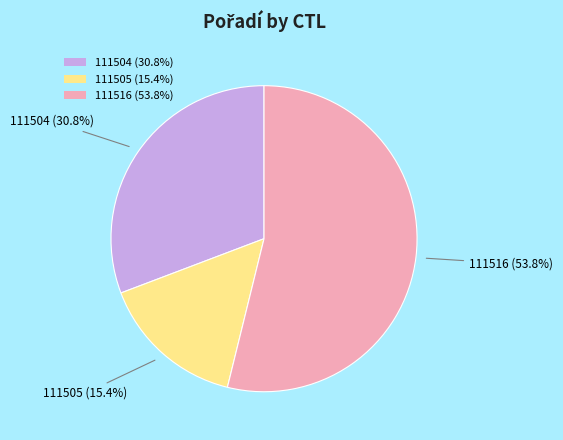

What is the largest slice in the pie chart?

111516